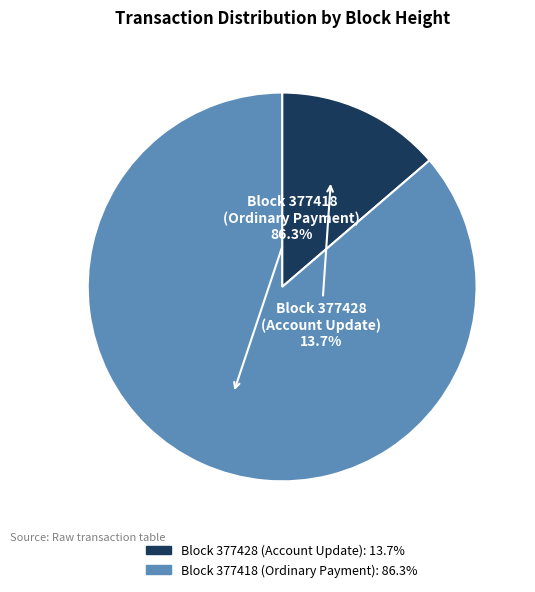

How many slices are in this pie chart?

2